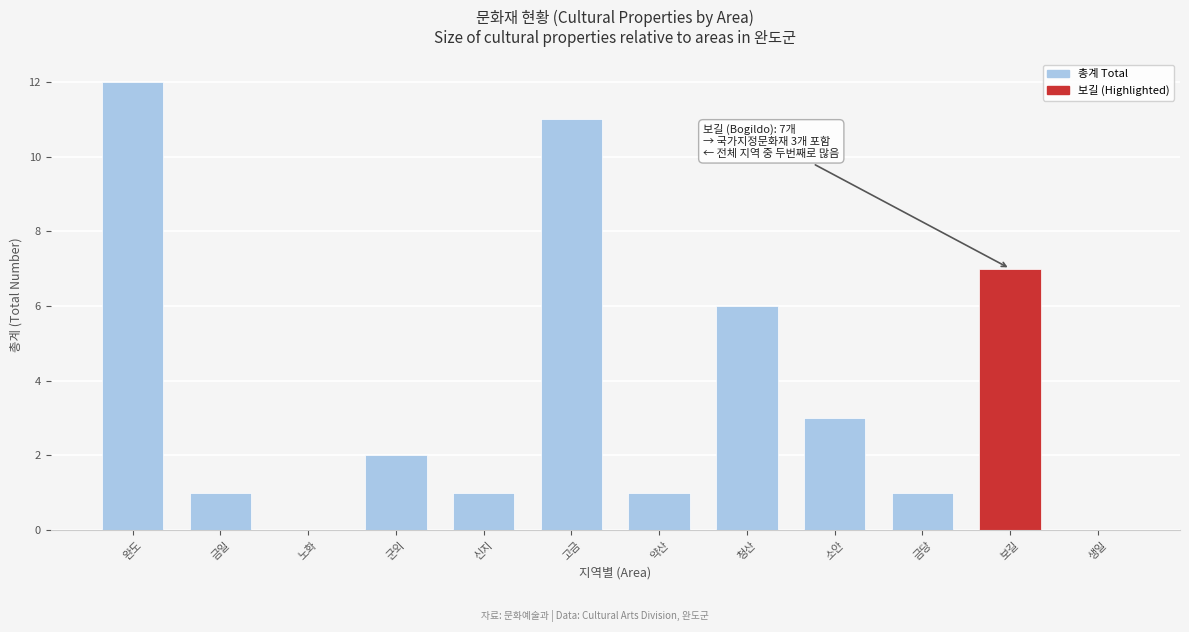

Reading left to right, list all the values displayed in this chart.

완도=12	금일=1	노화=0	군외=2	신지=1	고금=11	약산=1	청산=6	소안=3	금당=1	보길=7	생일=0